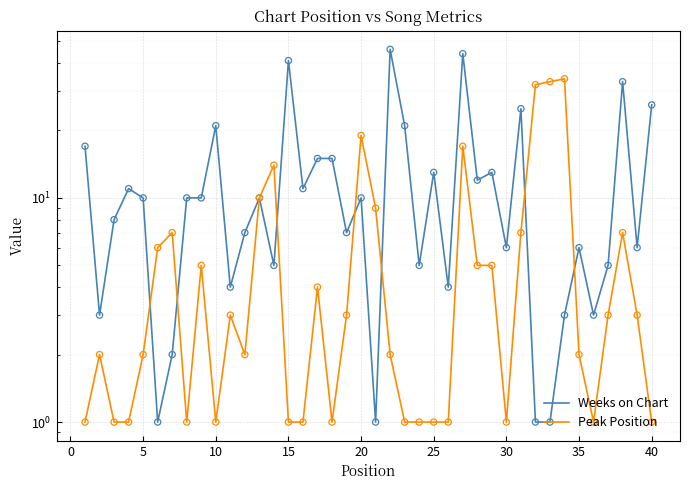

Which series has the largest Y range (max minus min)?

Weeks on Chart